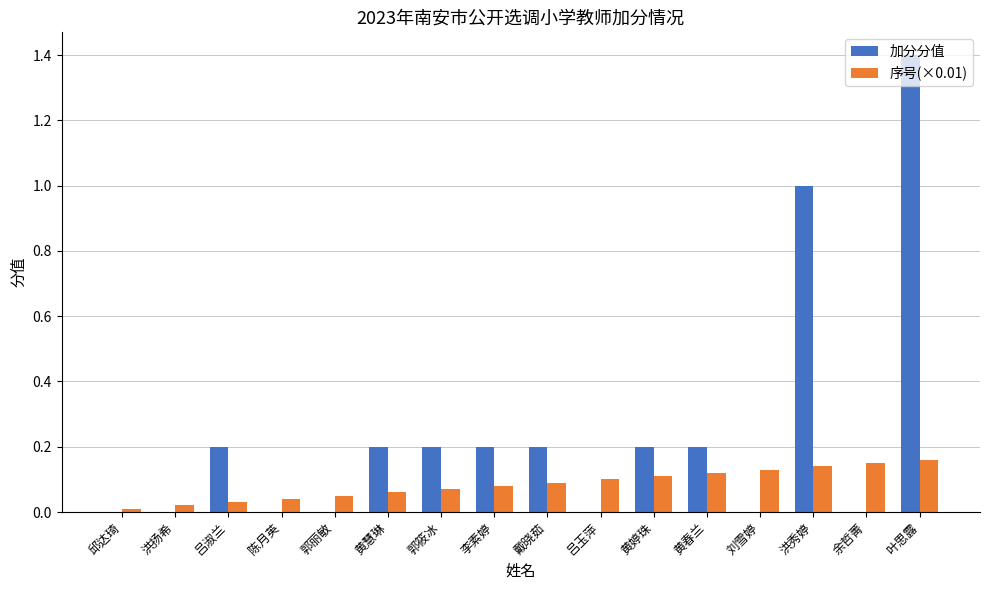

The value of 加分分值 at 郭筱冰 is 0.2. True or false?

True